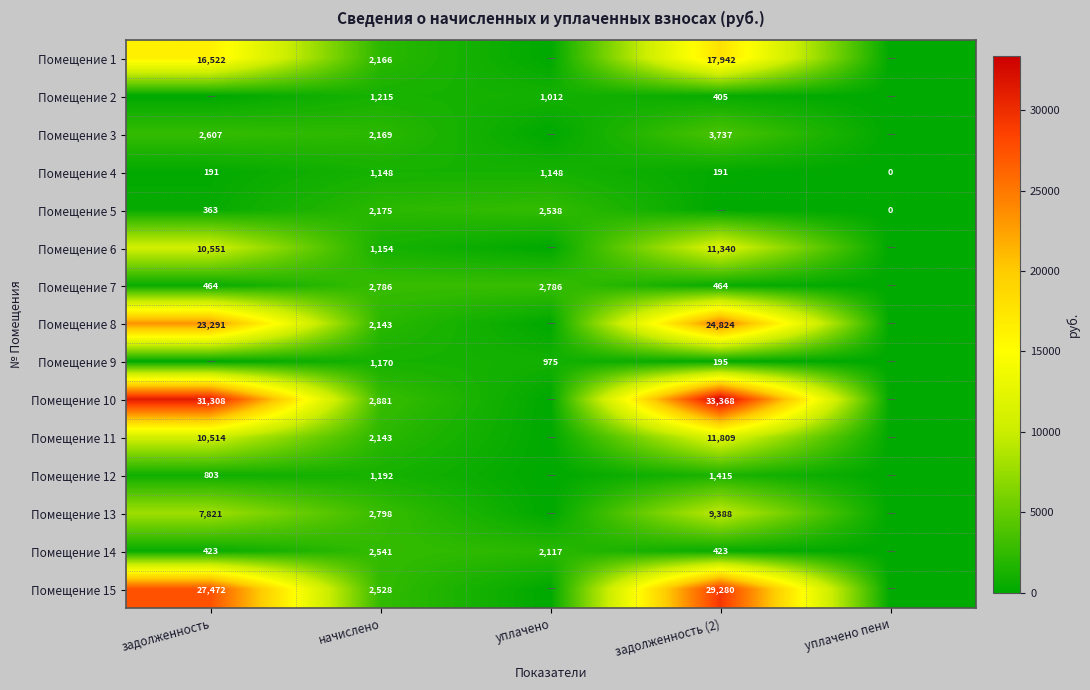

What is the sum of the Помещение 4 values at начислено and задолженность?

1339